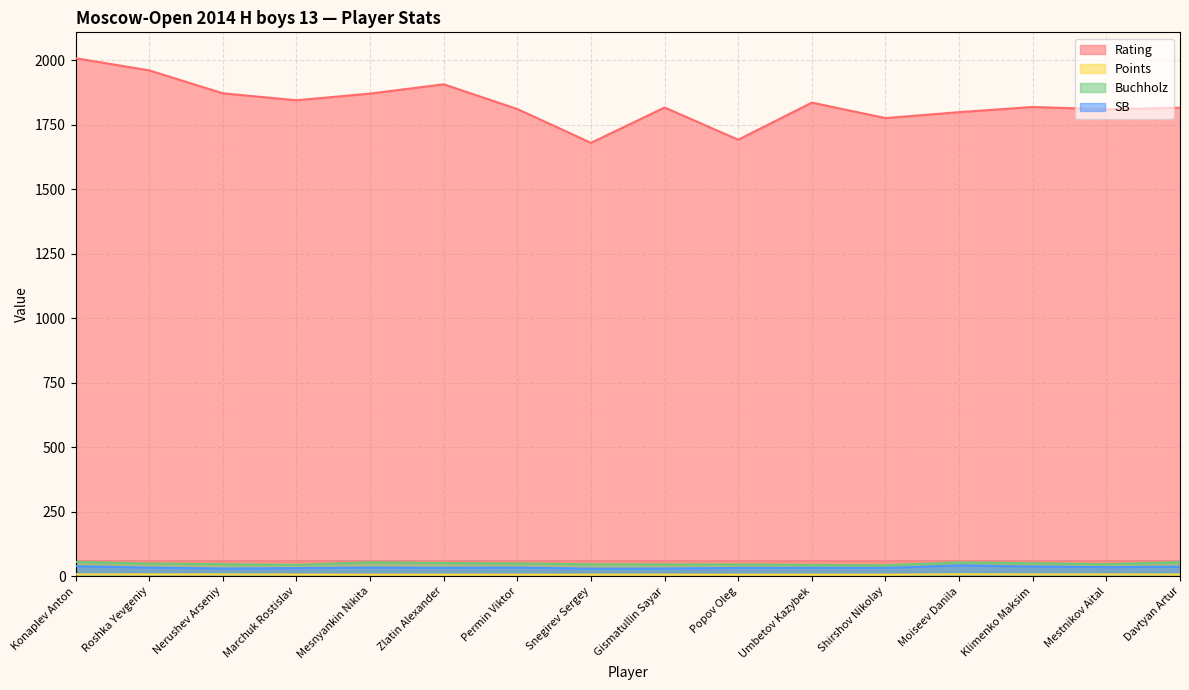

Does the chart display data point markers on the line(s)?

No